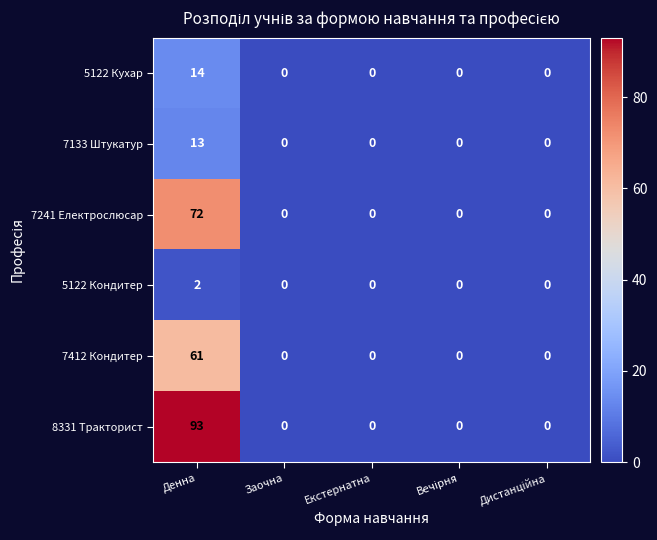

Reading left to right, what are all the values shown in this chart?

5122 Кухар: 14	0	0	0	0
7133 Штукатур: 13	0	0	0	0
7241 Електрослюсар: 72	0	0	0	0
5122 Кондитер: 2	0	0	0	0
7412 Кондитер: 61	0	0	0	0
8331 Тракторист: 93	0	0	0	0